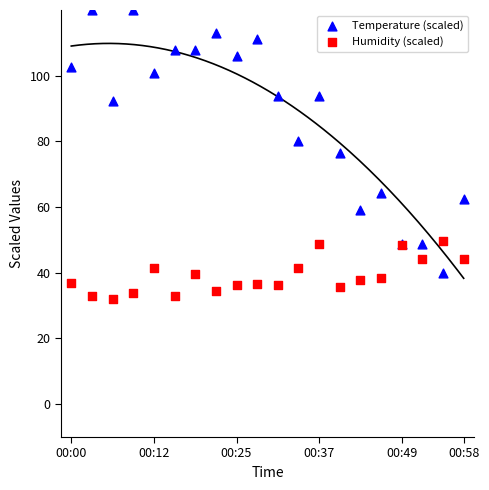

Which series contains the lowest Y value?

Humidity (scaled)